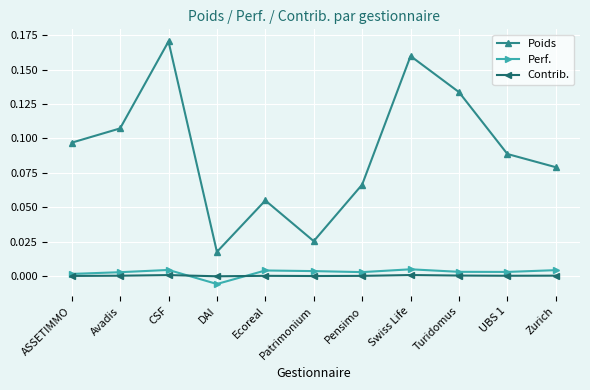

What is the label of the 1st point from the right?

Zurich